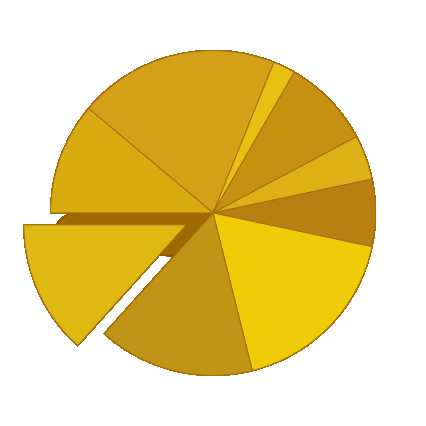

Is it true that 8 is 8% of the pie?

False